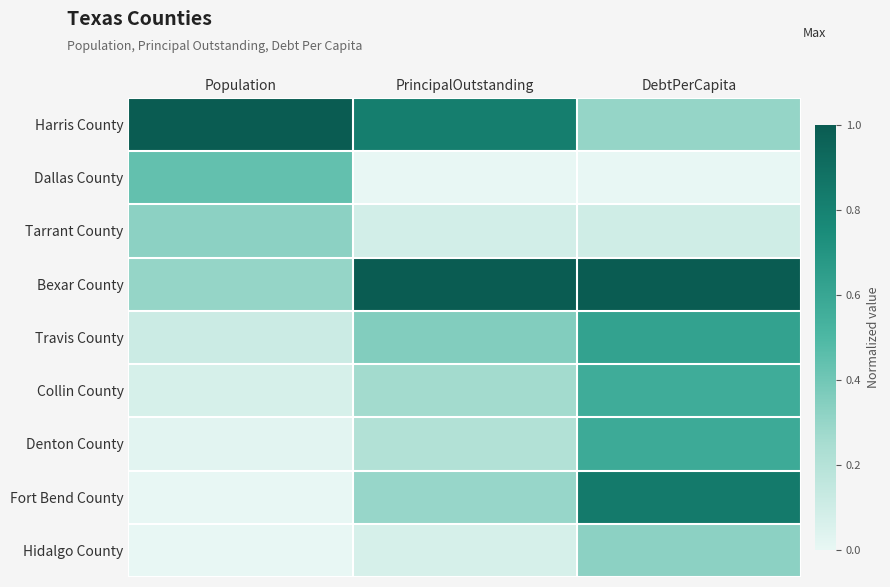

Reading left to right, transcribe all the data shown in this chart.

Harris County: Population=1.0	PrincipalOutstanding=0.8	DebtPerCapita=0.3
Dallas County: Population=0.4	PrincipalOutstanding=0.0	DebtPerCapita=0.0
Tarrant County: Population=0.3	PrincipalOutstanding=0.1	DebtPerCapita=0.1
Bexar County: Population=0.3	PrincipalOutstanding=1.0	DebtPerCapita=1.0
Travis County: Population=0.1	PrincipalOutstanding=0.4	DebtPerCapita=0.6
Collin County: Population=0.1	PrincipalOutstanding=0.3	DebtPerCapita=0.6
Denton County: Population=0.0	PrincipalOutstanding=0.2	DebtPerCapita=0.6
Fort Bend County: Population=0.0	PrincipalOutstanding=0.3	DebtPerCapita=0.8
Hidalgo County: Population=0.0	PrincipalOutstanding=0.1	DebtPerCapita=0.3